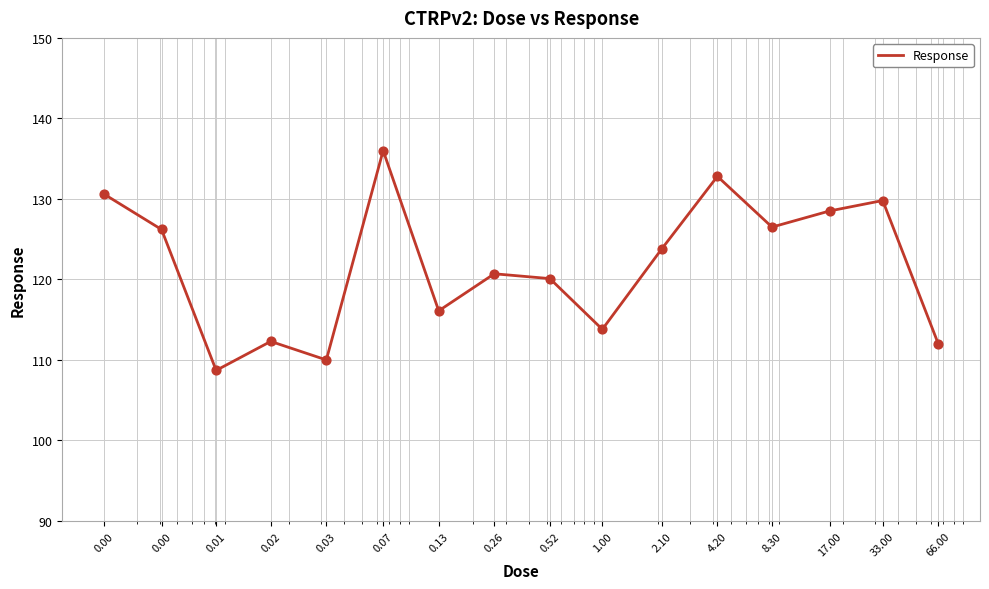

What is the difference between the maximum and minimum values?

27.3